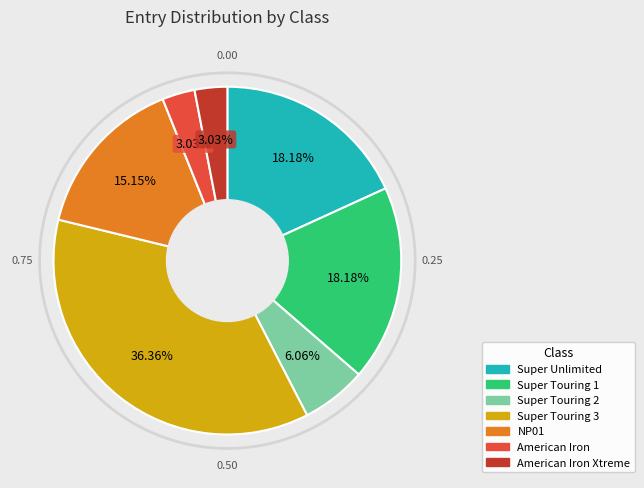

To the nearest percent, what is the average slice percentage?

14%